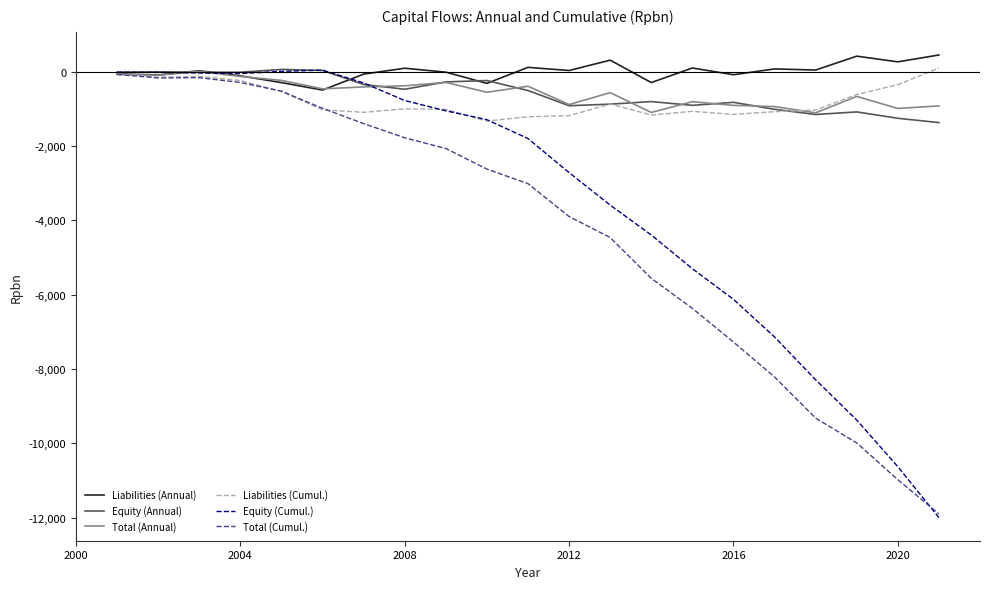

How many categories are shown in the chart?

21